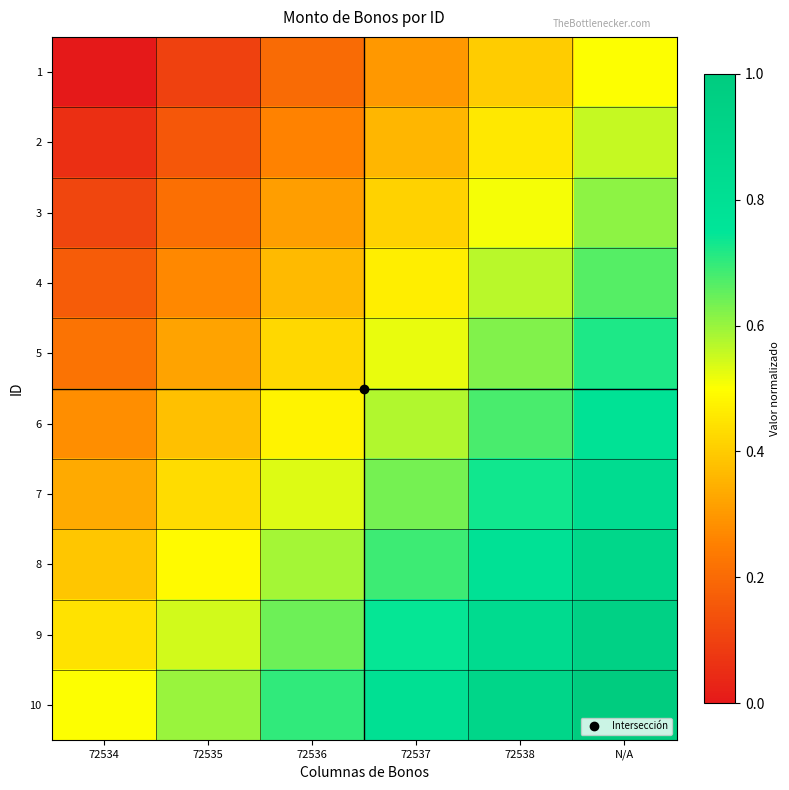

Between 72536 and N/A, which series saw the biggest shift?

2